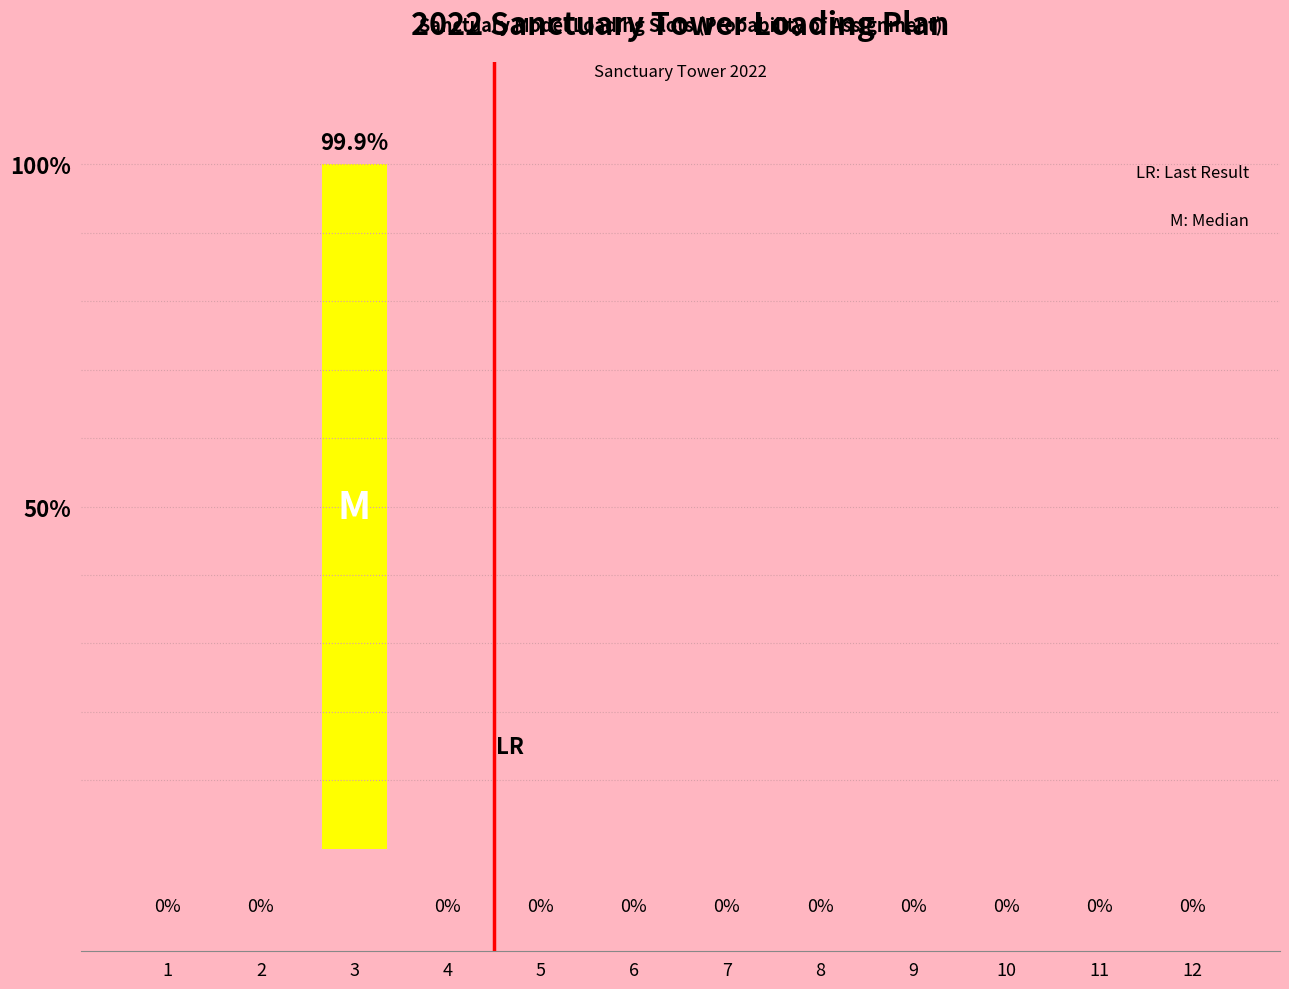

Reading left to right, what are all the values shown in this chart?

0	0	100	0	0	0	0	0	0	0	0	0